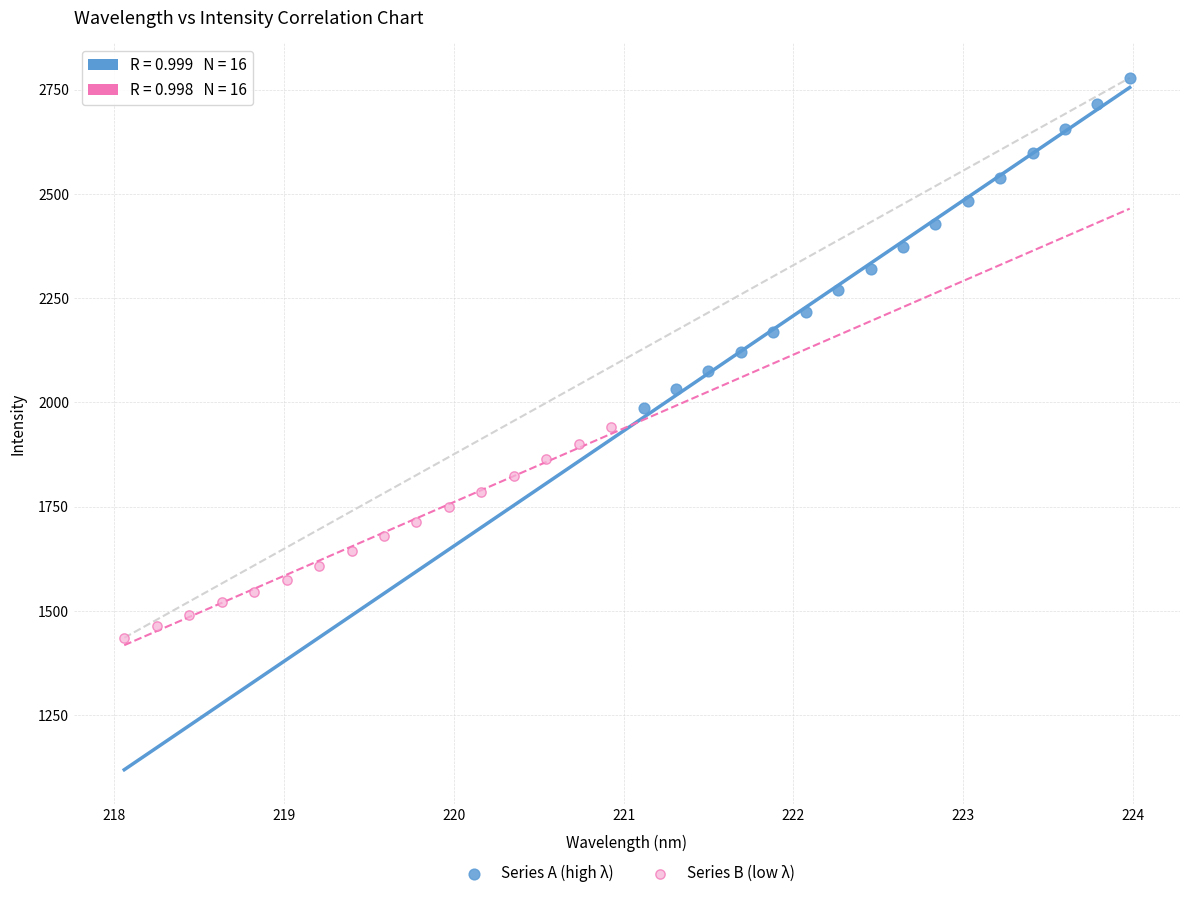

Which series reaches the maximum Y coordinate?

Series A (high λ)